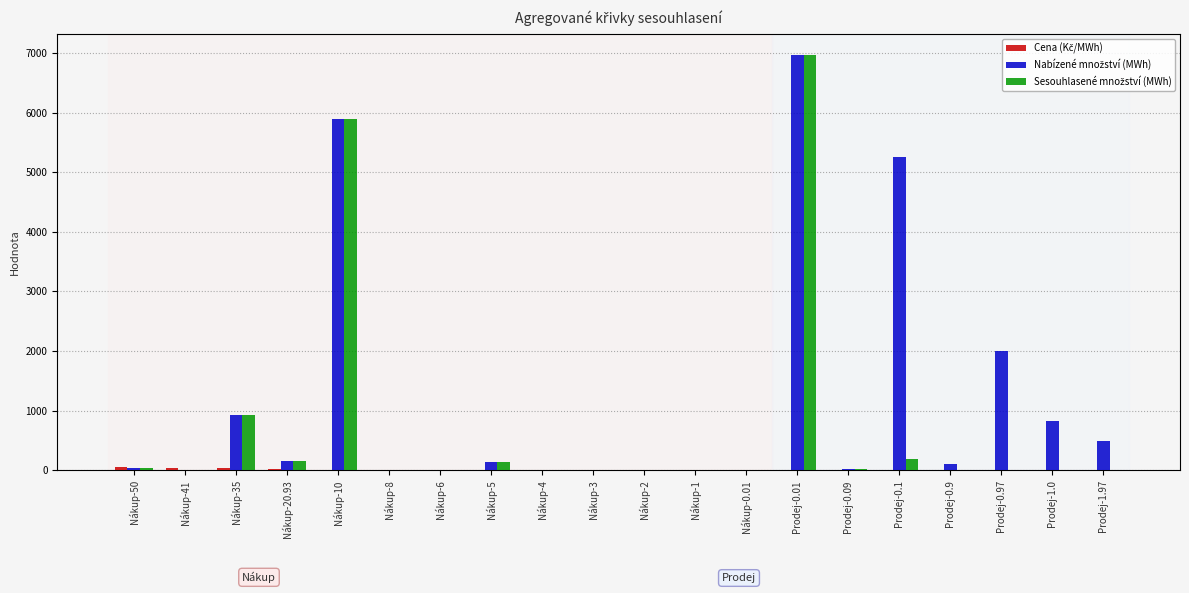

At which category is the sum across all series the highest?

Prodej-0.01